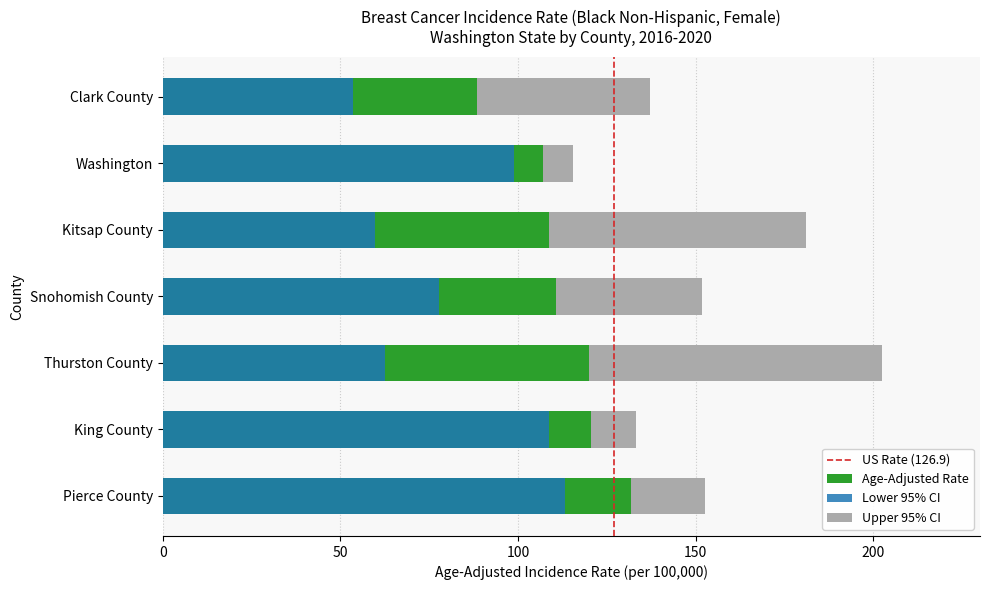

Between King County and Kitsap County, which is larger?

King County